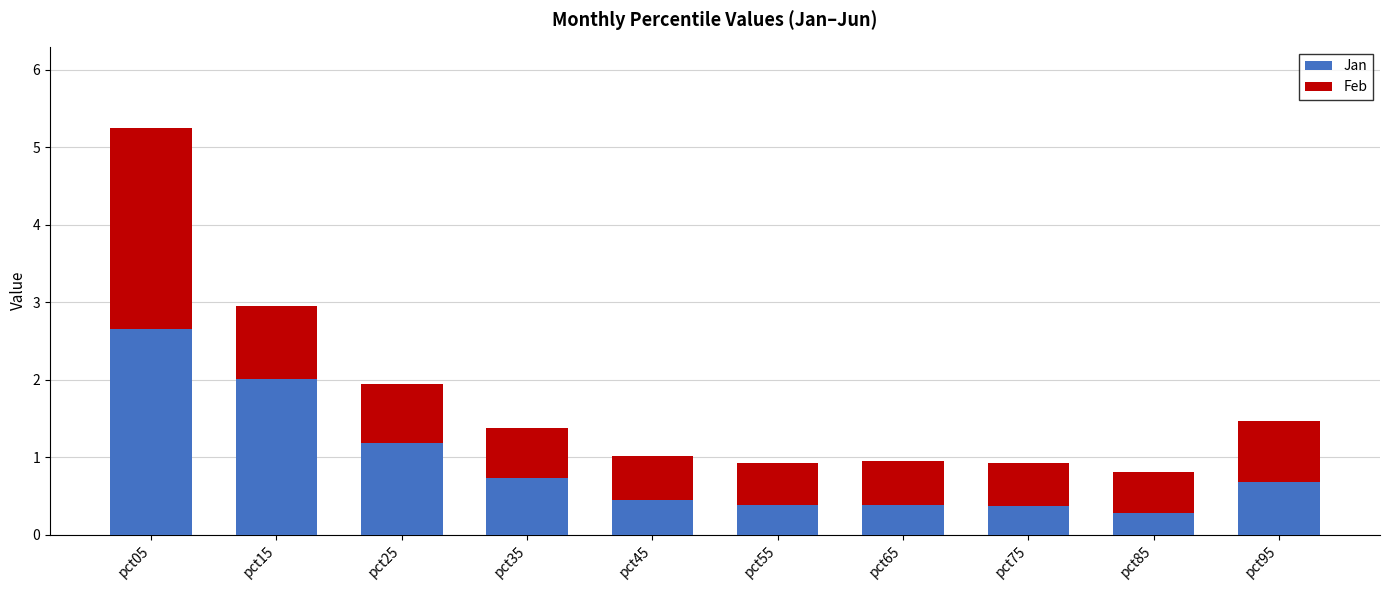

The value of Jan at pct85 is 0.3. True or false?

True